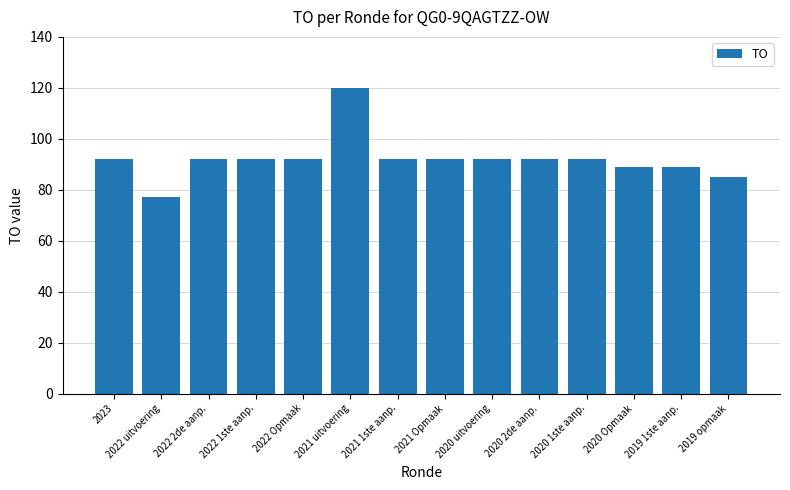

Read the value at 2020 uitvoering, to the nearest 10.

90